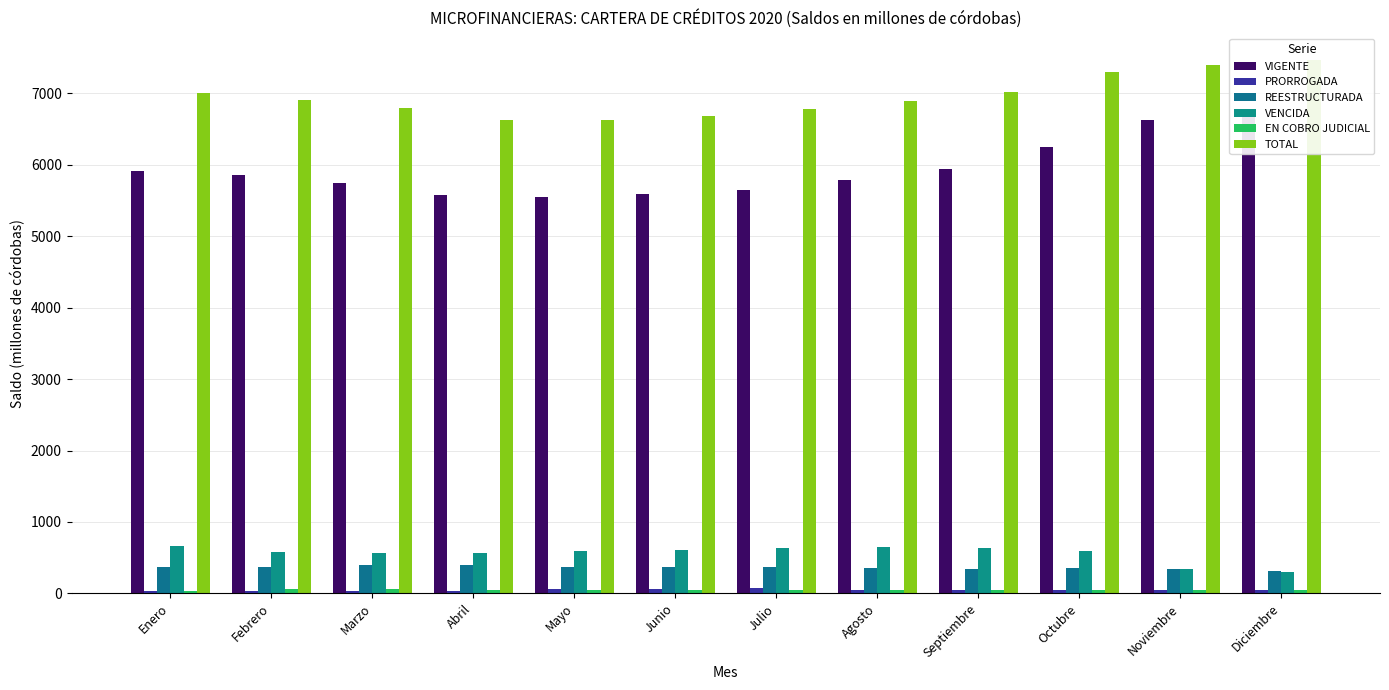

At Mayo, list the series in order from largest to smallest.

TOTAL, VIGENTE, VENCIDA, REESTRUCTURADA, PRORROGADA, EN COBRO JUDICIAL